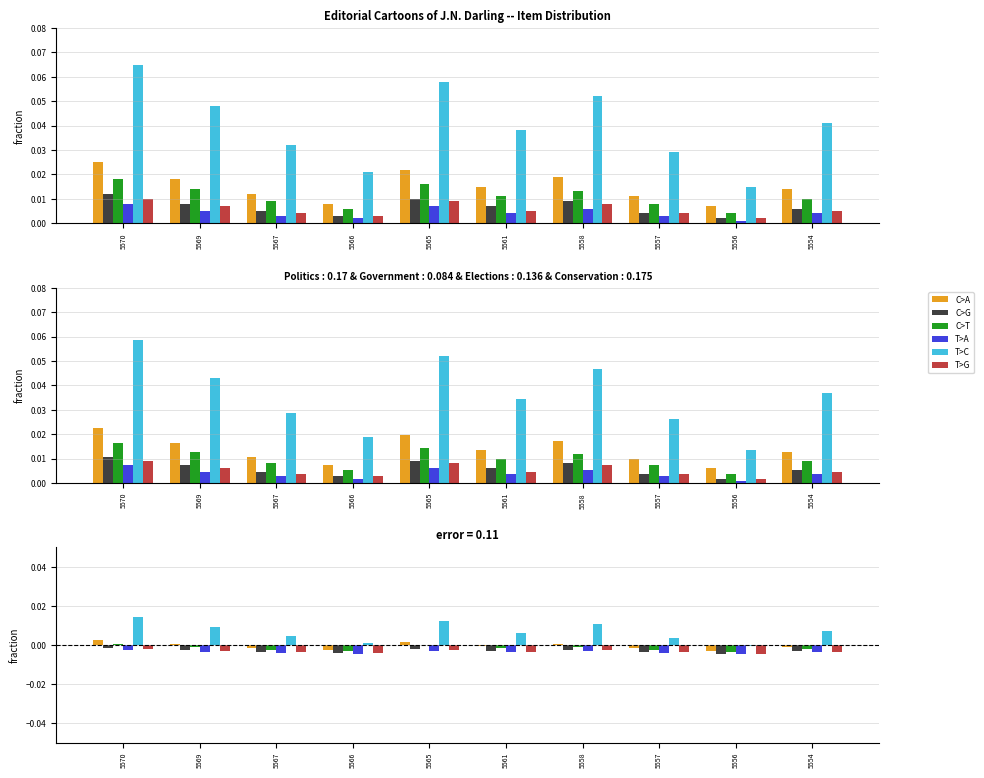

Count the number of categories in the chart.

10